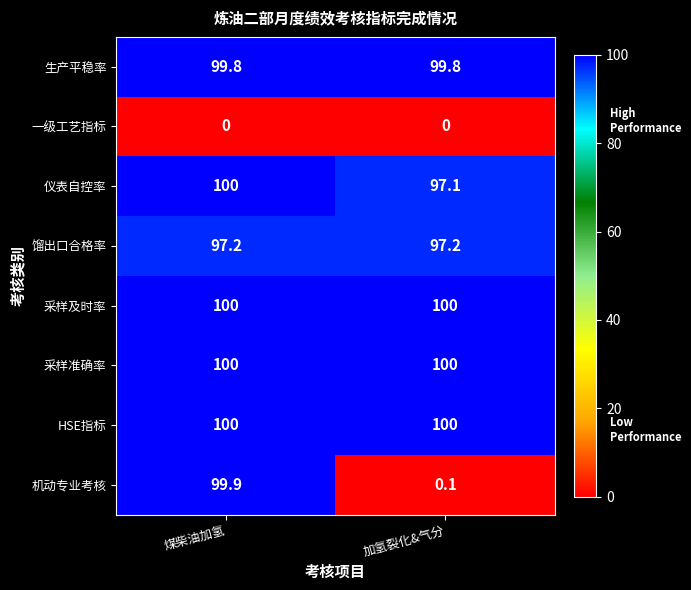

What is the total value across all series at 加氢裂化&气分?

594.2